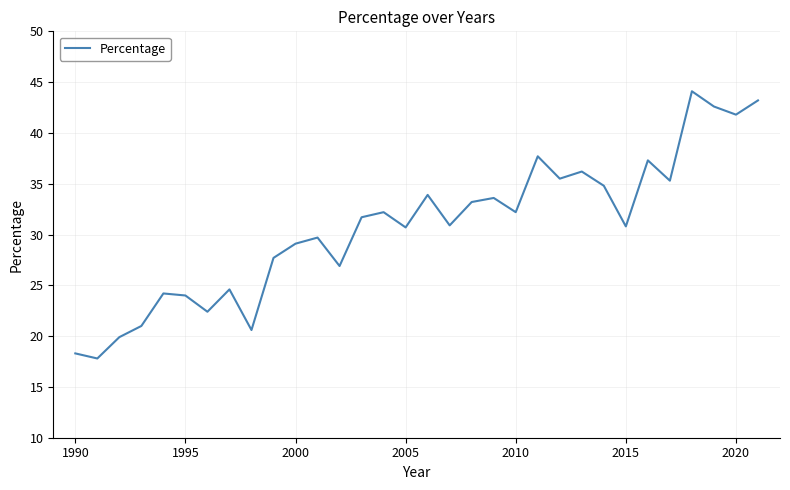

What is the smallest value displayed?

17.8